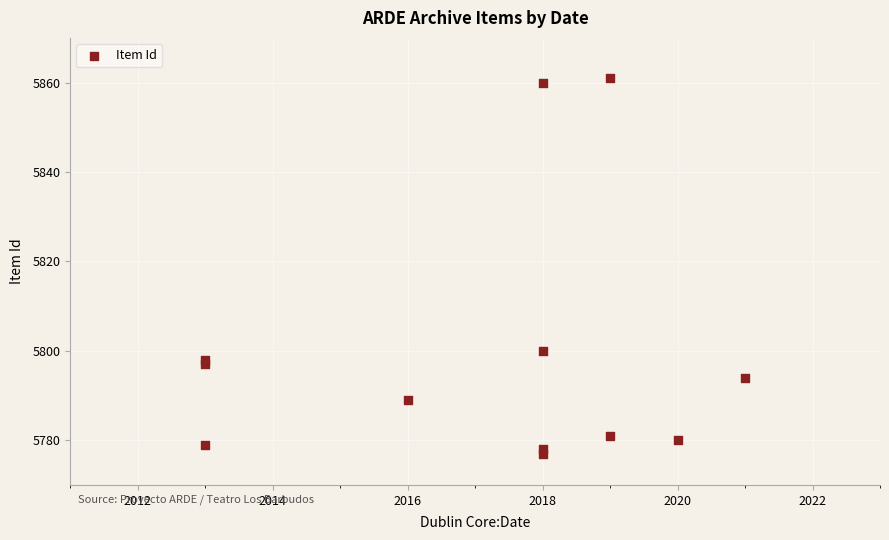

What Y value in the scatter plot is closest to 5819?

5800